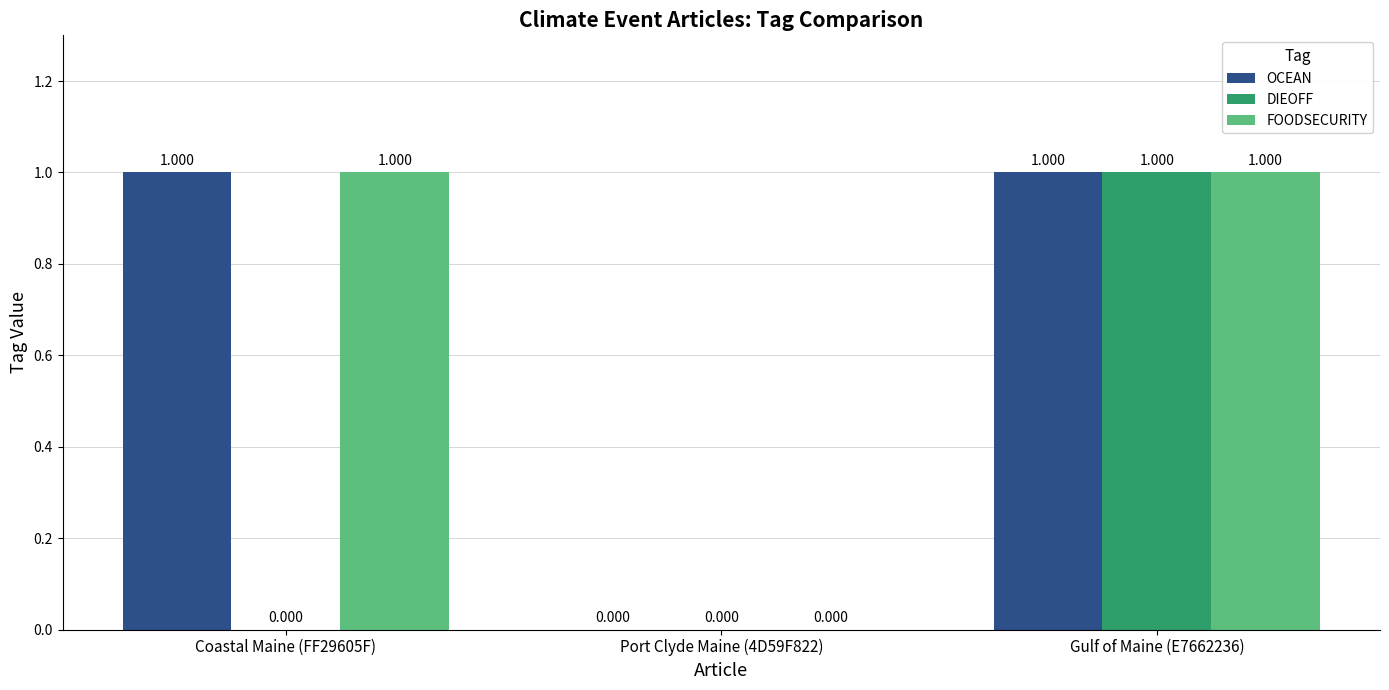

What is the sum of the OCEAN values at Gulf of Maine (E7662236) and Port Clyde Maine (4D59F822)?

1